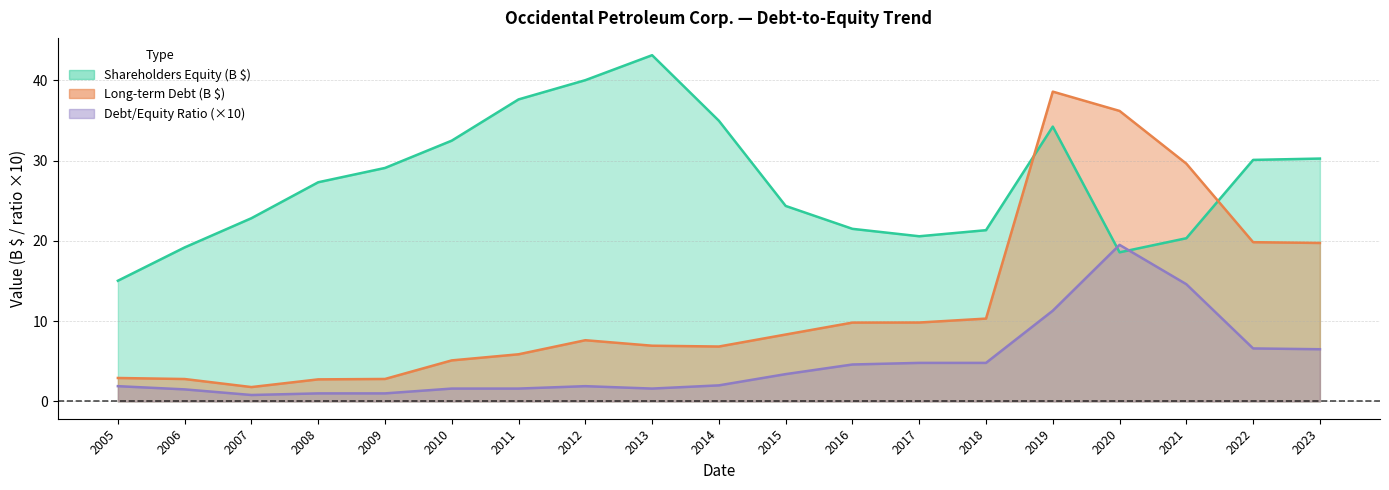

Between which two adjacent categories do Debt-to-Equity Ratio and Shareholders Equity first intersect?

2019 and 2020